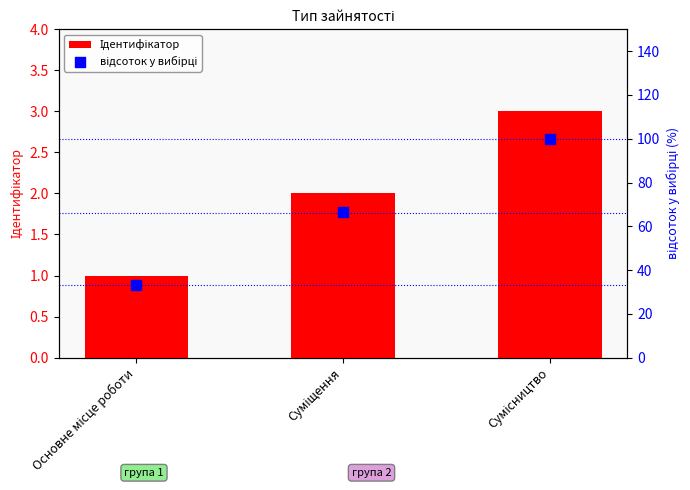

What is the total value across all series at Сумісництво?

103.0